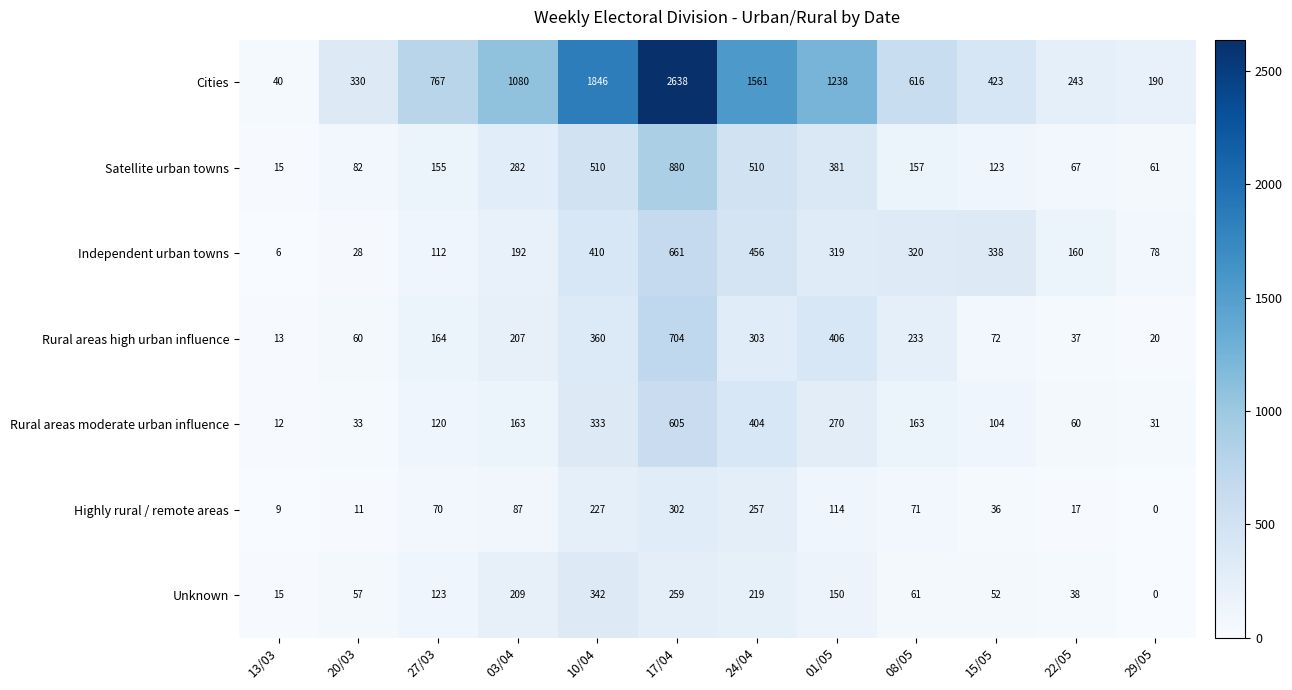

What is the total value across all series at 03/04?

2220